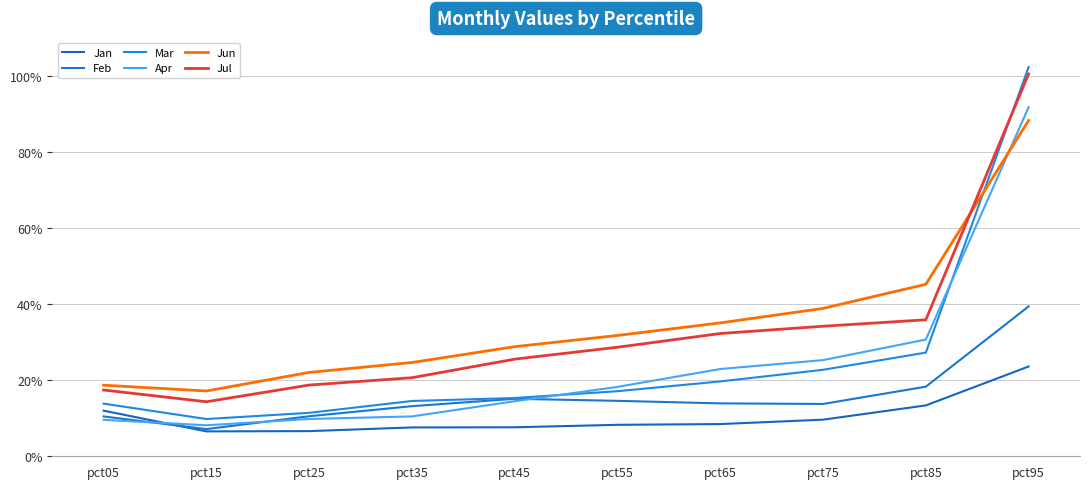

Does the chart display data point markers on the line(s)?

No